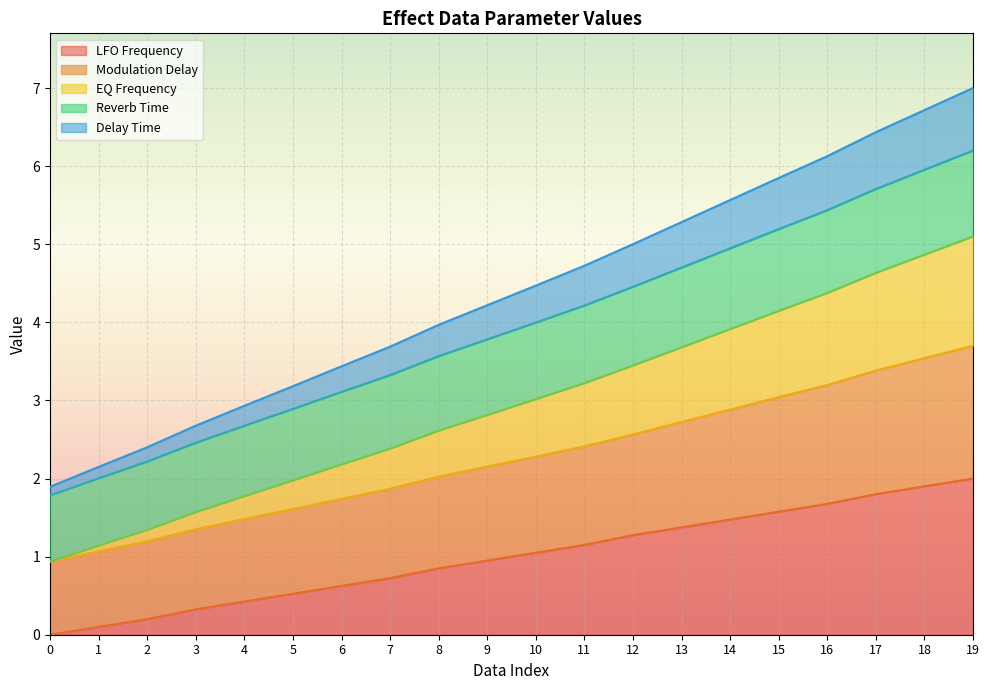

What is the greatest value displayed?

7.0